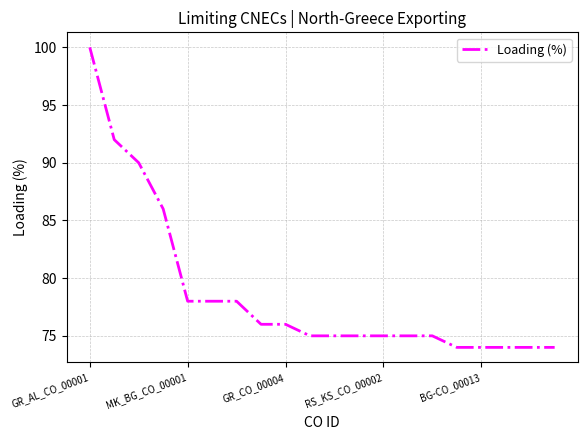

What is the average value?

79